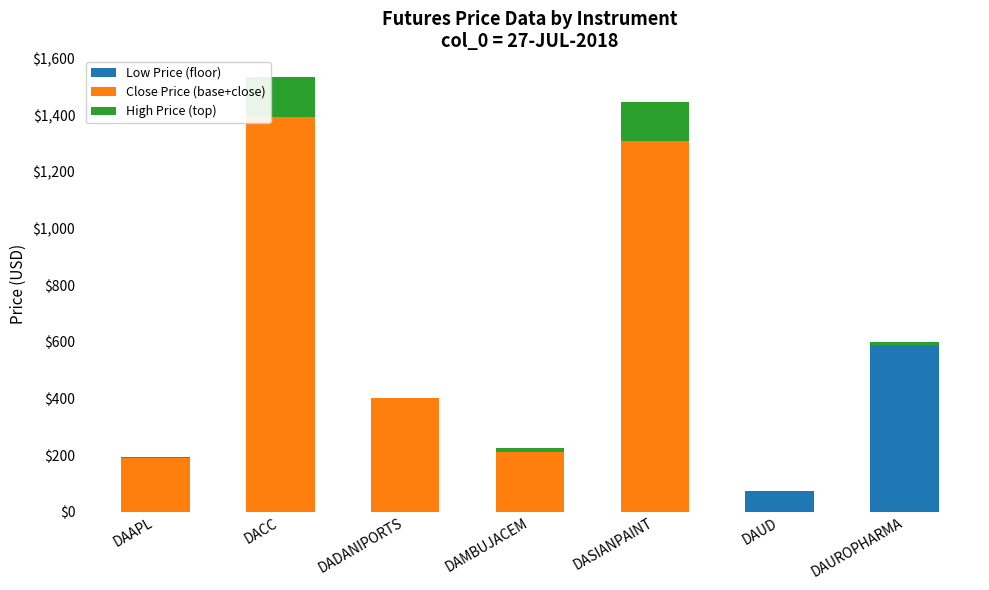

What are all the series names shown in the legend?

Low Price (floor), Close Price (base+close), High Price (top)